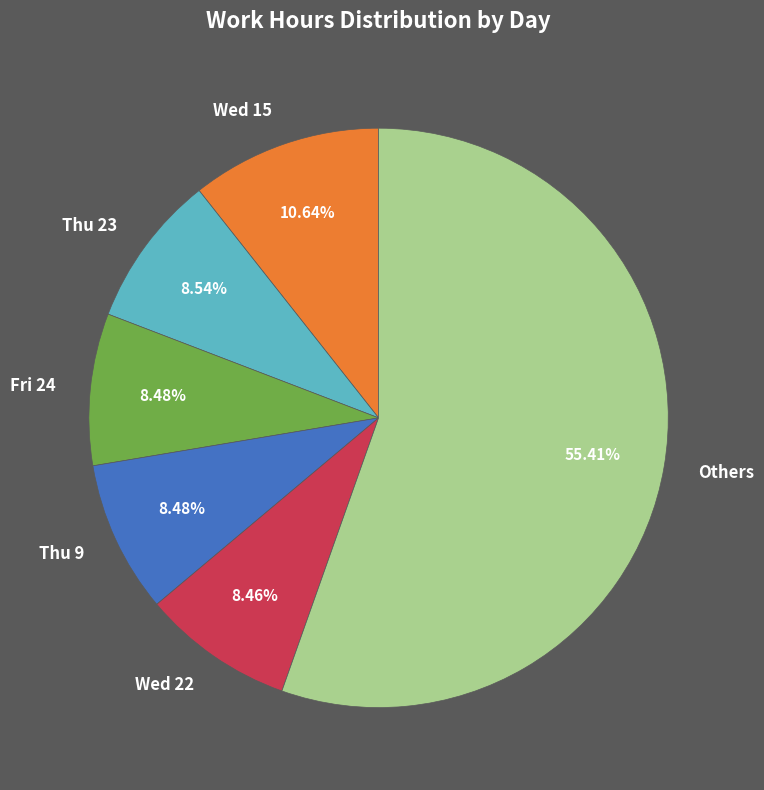

Combined, do Others and Thu 23 account for over 50%?

Yes